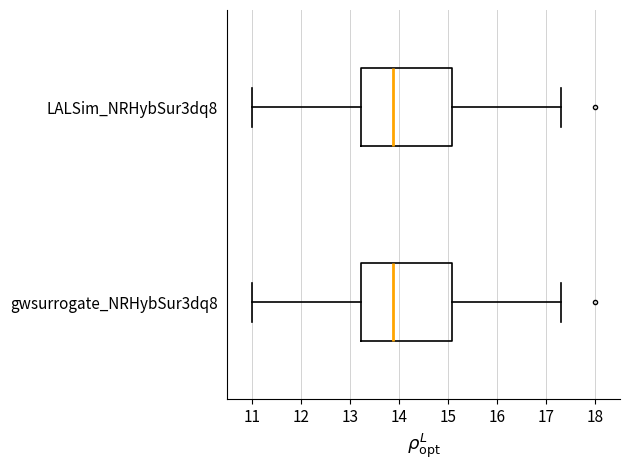

Reading bottom to top, read every box against the x-axis: the position of its median line, the range the box covers, and the ends of its whiskers. The values are not printed on the chart, so give them approximately, as read against the axis.

gwsurrogate_NRHybSur3dq8: median 13.9, box 13.2 to 15.1, whiskers 11.0 to 17.3
LALSim_NRHybSur3dq8: median 13.9, box 13.2 to 15.1, whiskers 11.0 to 17.3